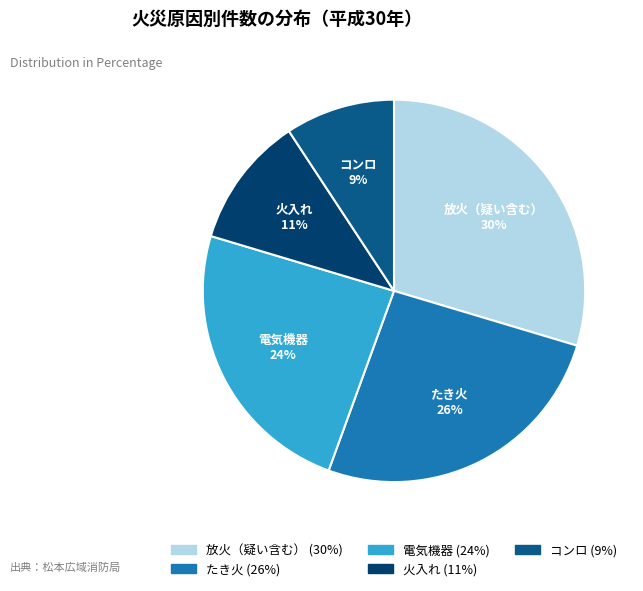

Between 火入れ and たき火, which is larger?

たき火